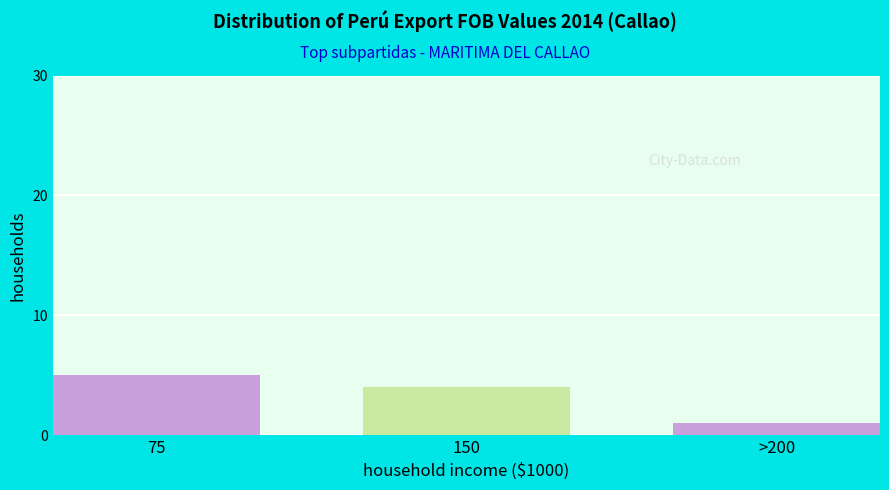

Reading right to left, transcribe all the data shown in this chart.

>200=1	150=4	75=5